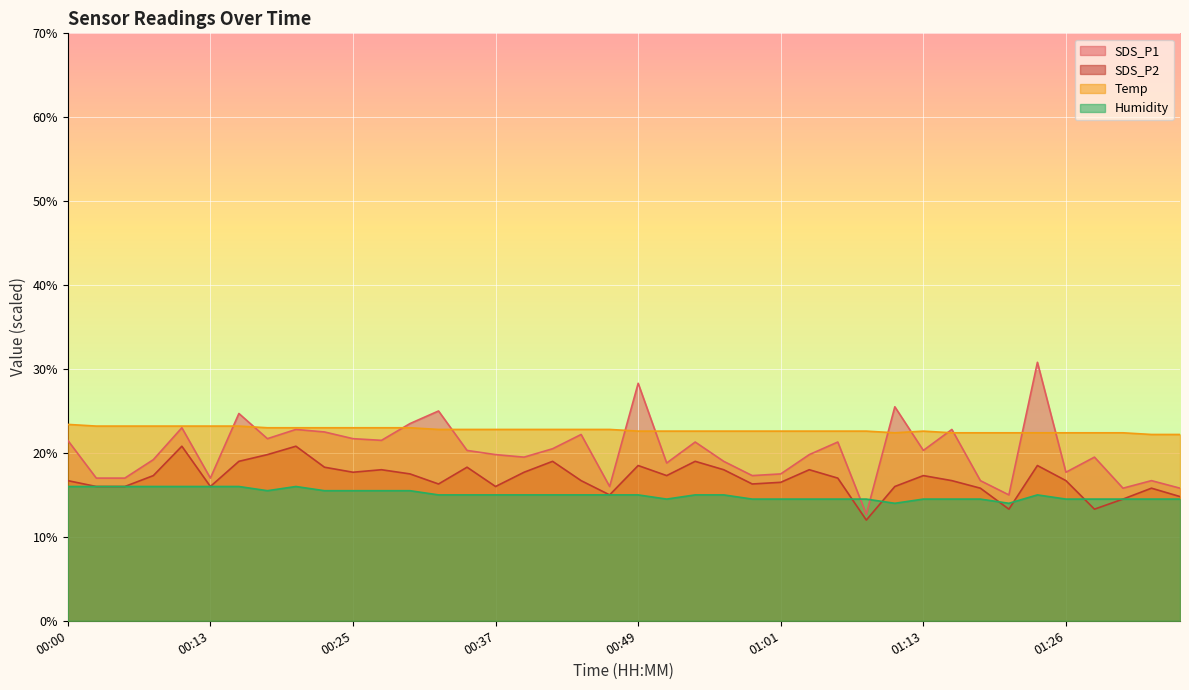

The value of Humidity at 00:05 is 5.6. True or false?

False